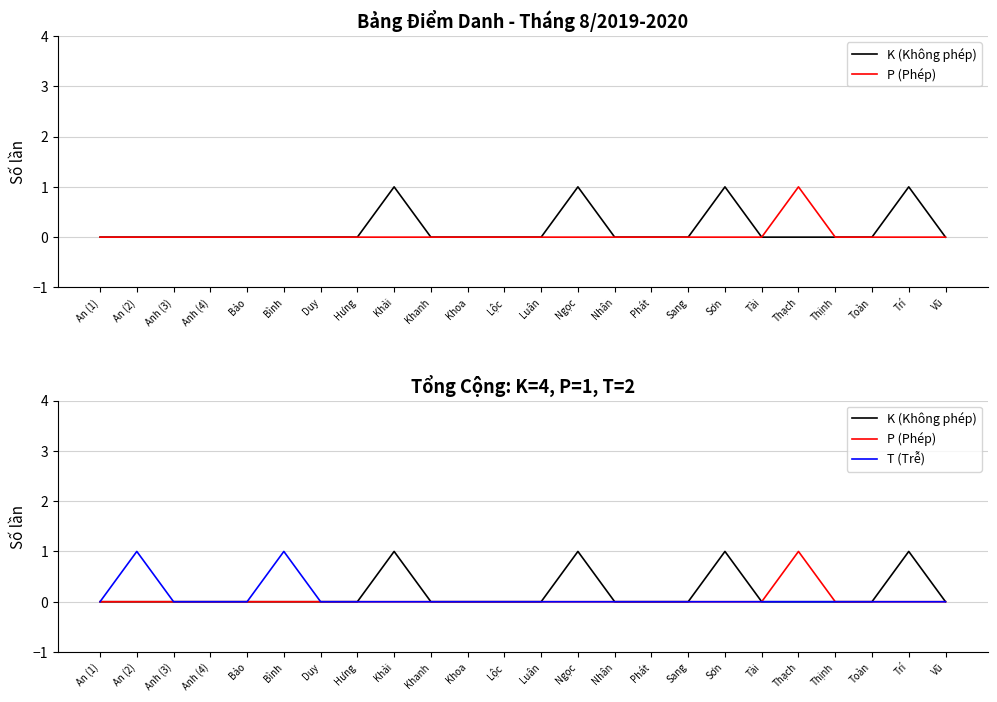

Reading left to right, transcribe all the data shown in this chart.

K (Không phép): An (1)=0	An (2)=0	Anh (3)=0	Anh (4)=0	Bảo=0	Bình=0	Duy=0	Hưng=0	Khải=1	Khanh=0	Khoa=0	Lộc=0	Luân=0	Ngọc=1	Nhân=0	Phát=0	Sang=0	Sơn=1	Tài=0	Thạch=0	Thịnh=0	Toàn=0	Trí=1	Vũ=0
P (Phép): An (1)=0	An (2)=0	Anh (3)=0	Anh (4)=0	Bảo=0	Bình=0	Duy=0	Hưng=0	Khải=0	Khanh=0	Khoa=0	Lộc=0	Luân=0	Ngọc=0	Nhân=0	Phát=0	Sang=0	Sơn=0	Tài=0	Thạch=1	Thịnh=0	Toàn=0	Trí=0	Vũ=0
T (Trễ): An (1)=0	An (2)=1	Anh (3)=0	Anh (4)=0	Bảo=0	Bình=1	Duy=0	Hưng=0	Khải=0	Khanh=0	Khoa=0	Lộc=0	Luân=0	Ngọc=0	Nhân=0	Phát=0	Sang=0	Sơn=0	Tài=0	Thạch=0	Thịnh=0	Toàn=0	Trí=0	Vũ=0